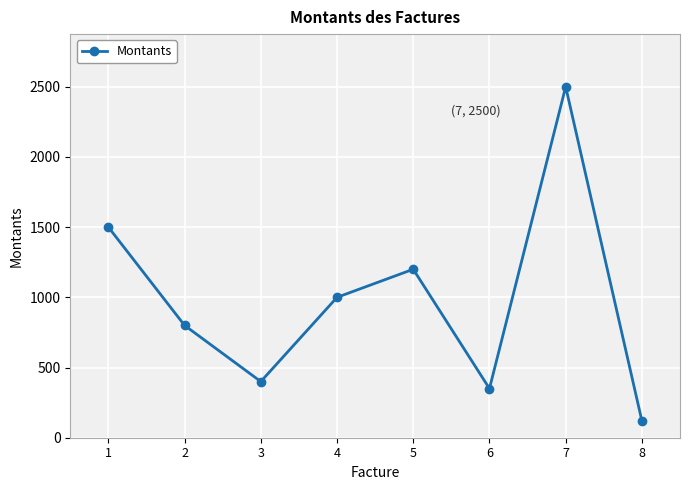

Rank the categories by value from lowest to highest.

8, 6, 3, 2, 4, 5, 1, 7